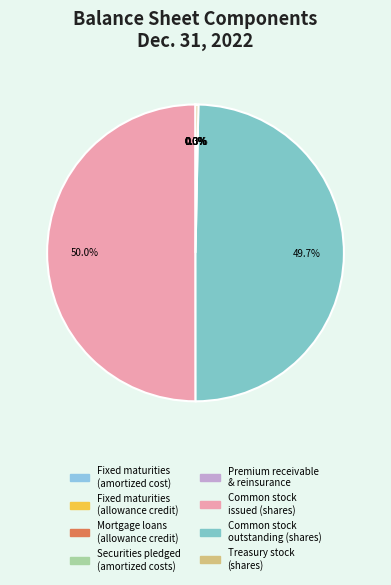

What percentage is the Common stock outstanding (shares) slice, to the nearest percent?

50%